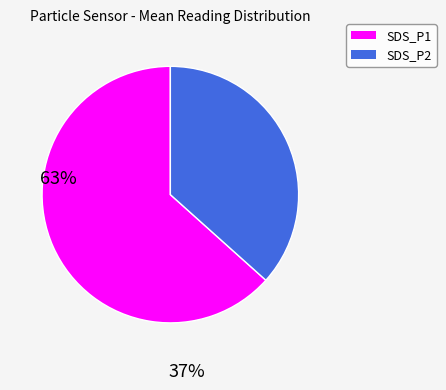

Does any single category account for the majority?

Yes